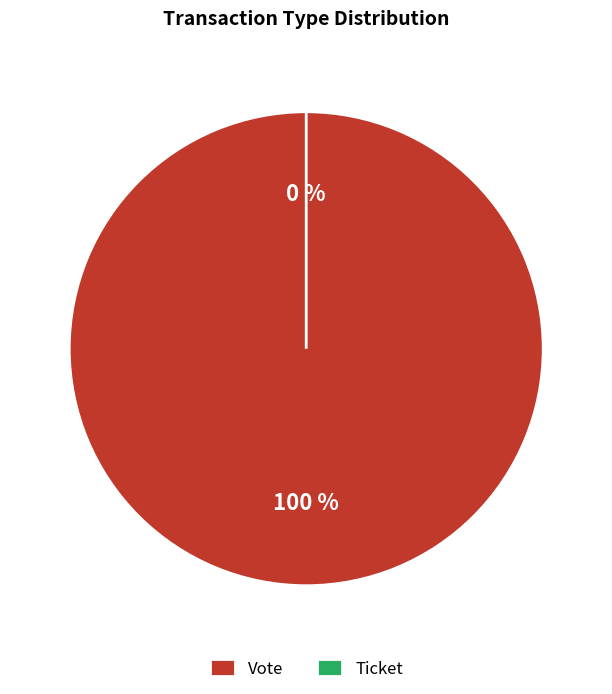

Is it true that Ticket is 0% of the pie?

True